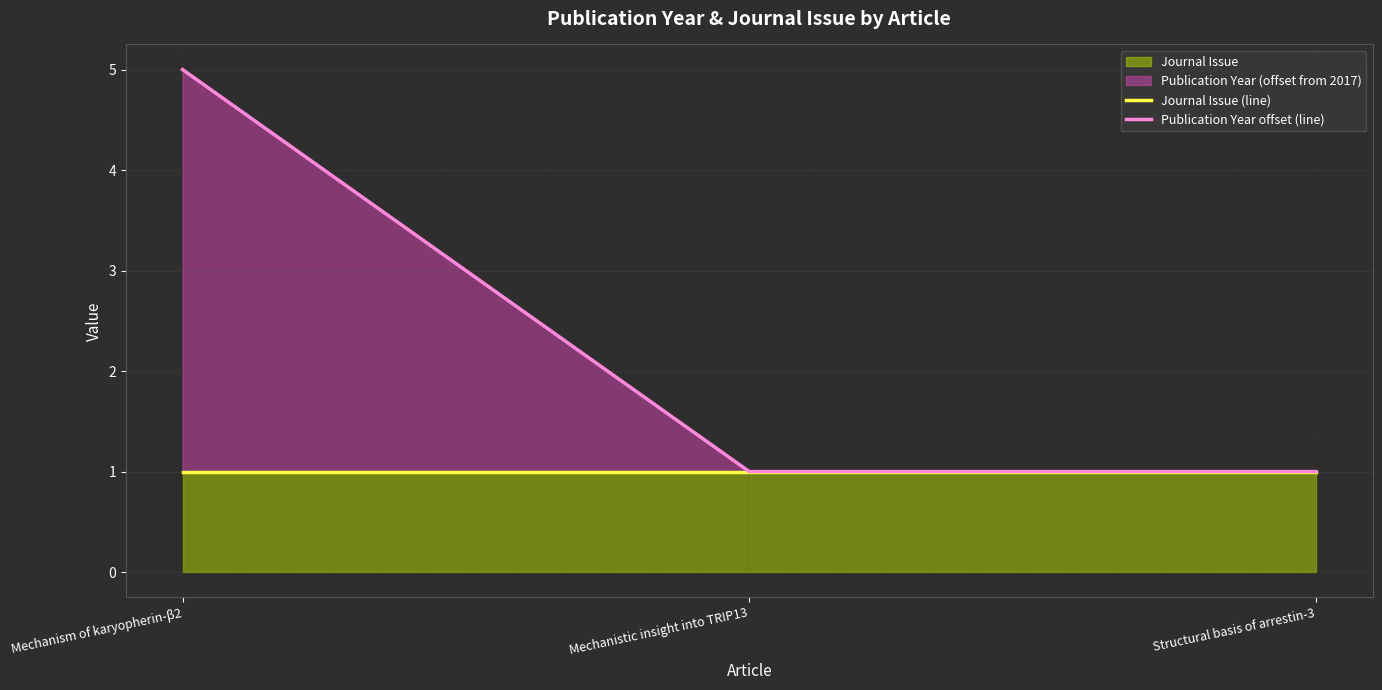

What position from the right is Structural basis of arrestin-3?

1